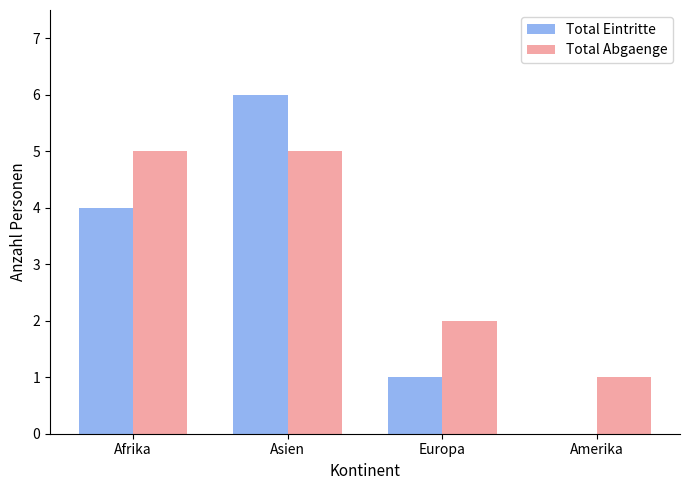

Which series has the largest total across all categories?

Total Abgaenge